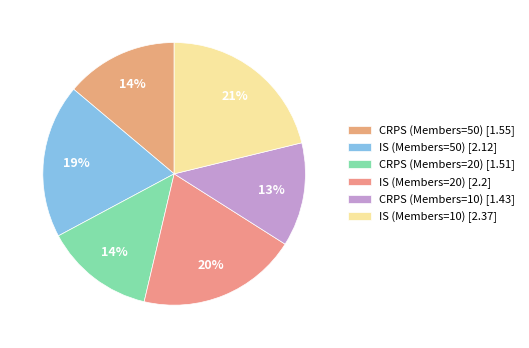

Is the sum of IS (Members=50) and CRPS (Members=10) greater than half?

No